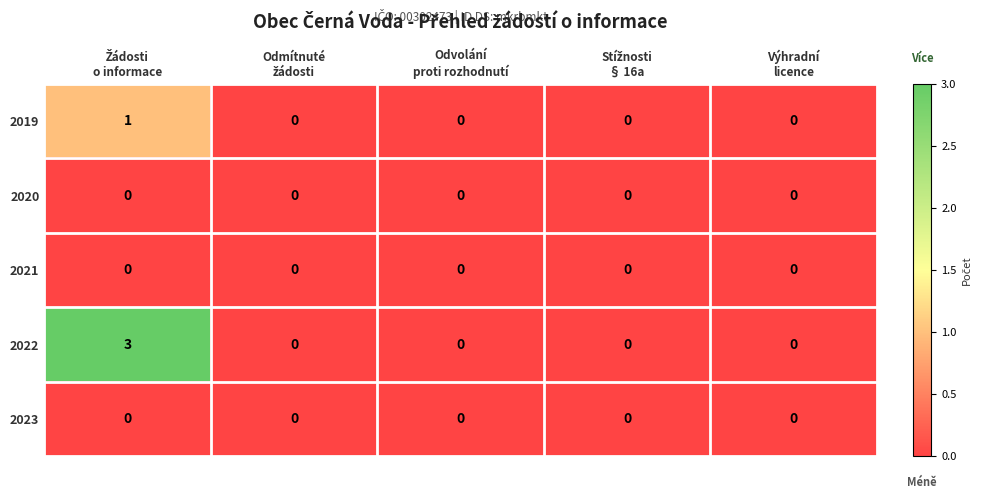

What is the maximum value shown in the chart?

3